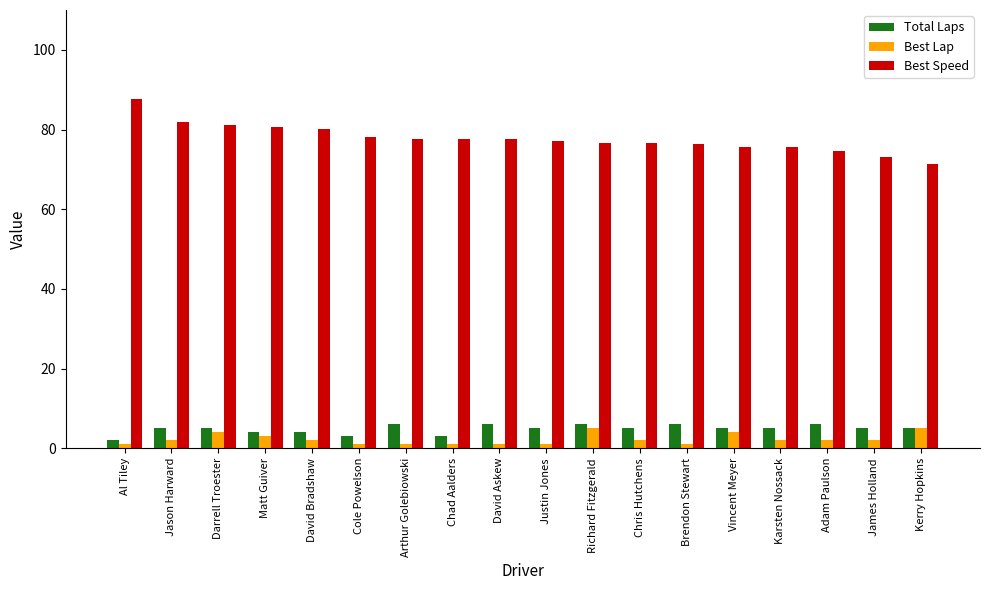

Which series has the largest total across all categories?

Best Speed